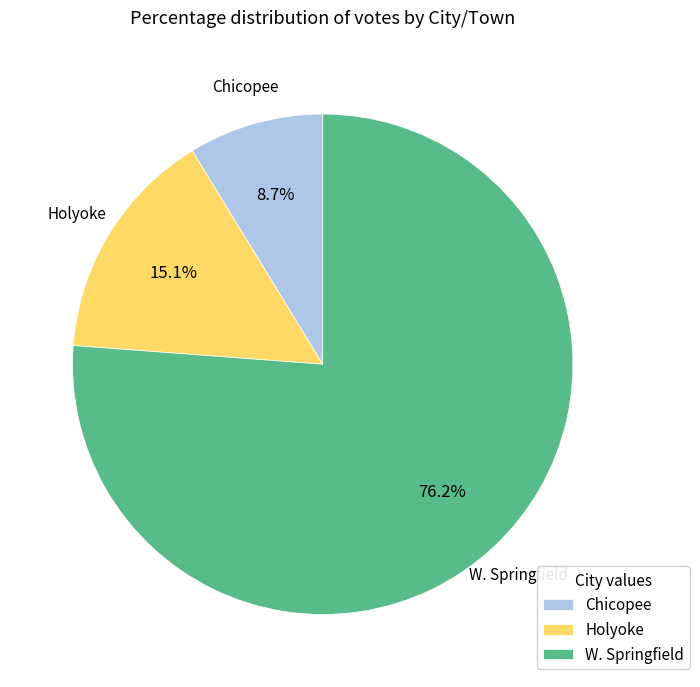

To the nearest percent, what is the average slice percentage?

33%